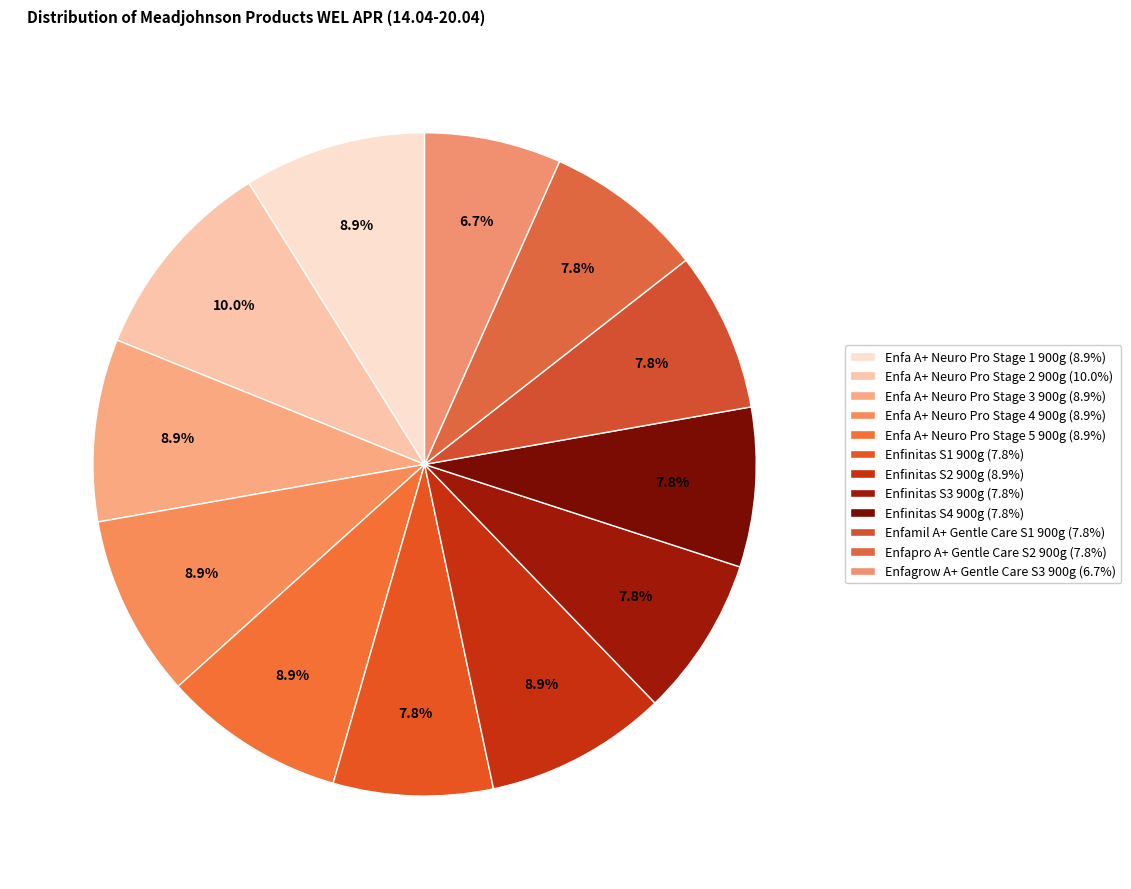

Count the number of slices in the pie.

12